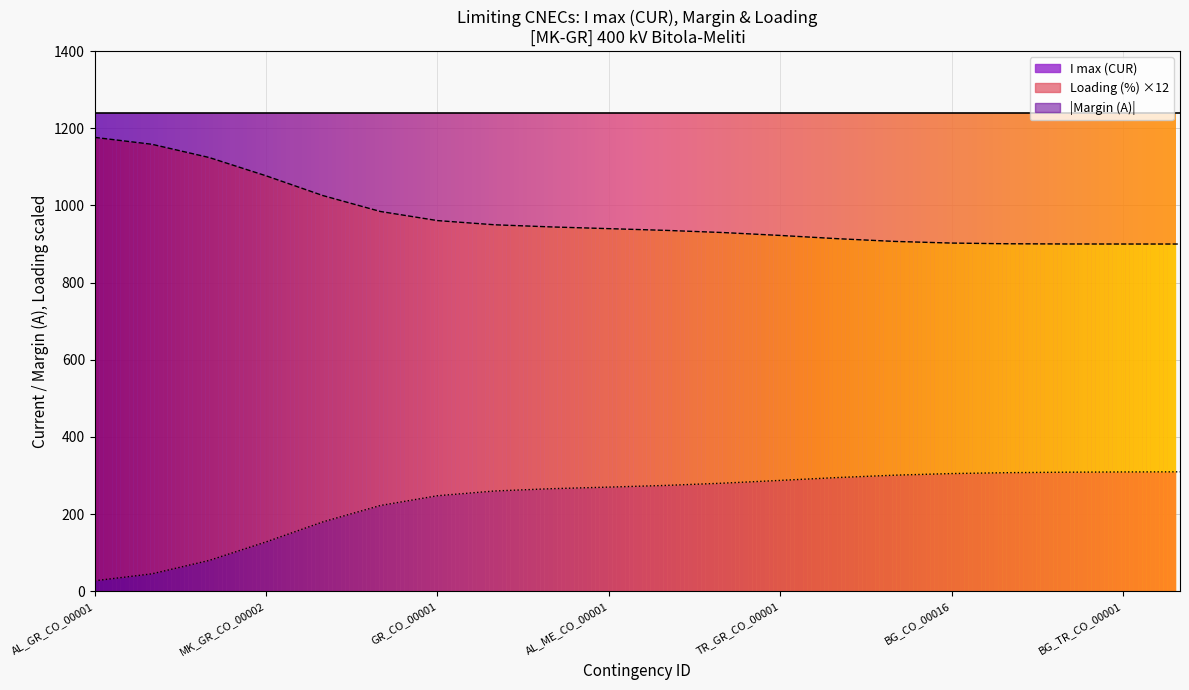

Which category has the highest value across all series?

AL_GR_CO_00001